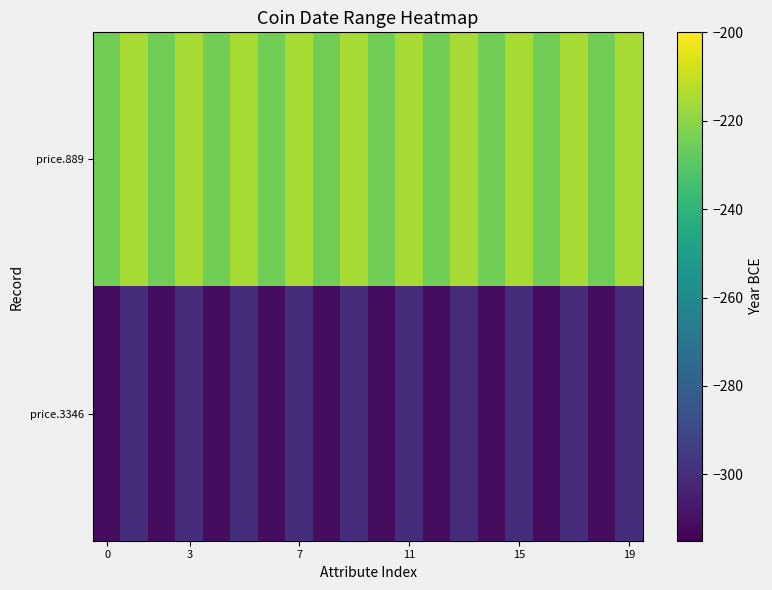

Which series has the widest spread of values?

price.3346